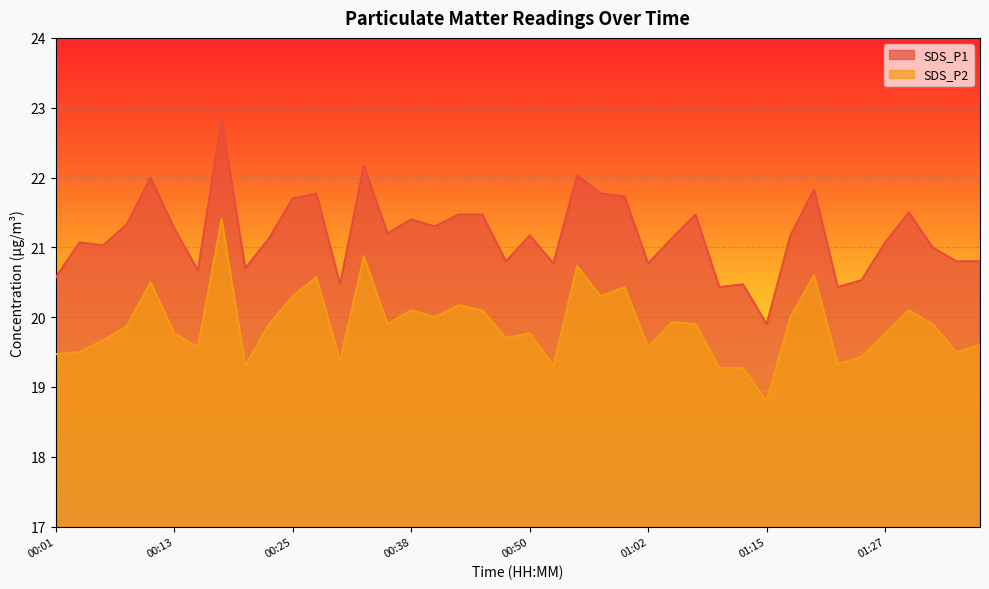

At which label does SDS_P1 reach its minimum?

01:15